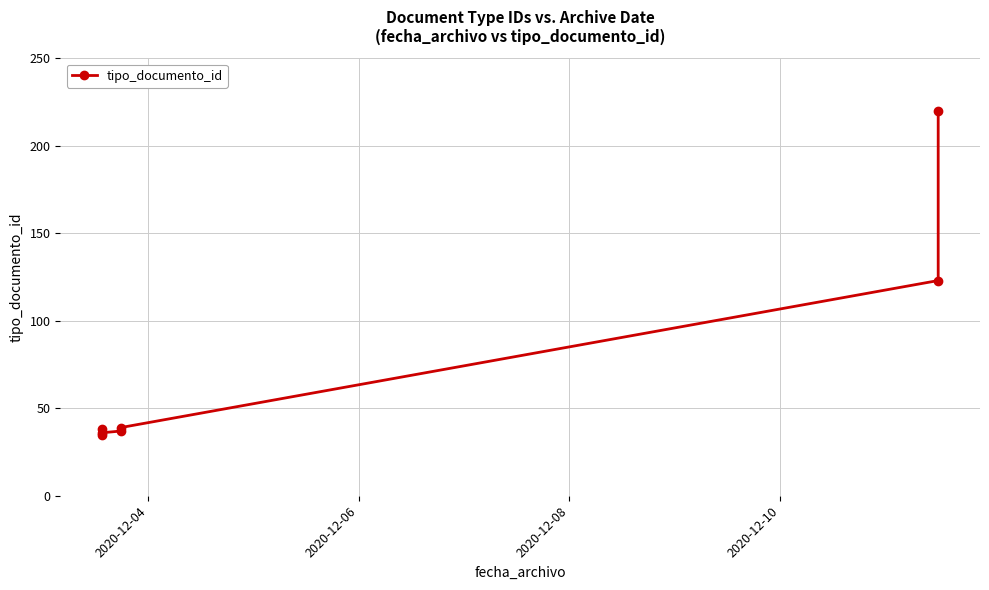

What is the value of the 4th point from the left?

37